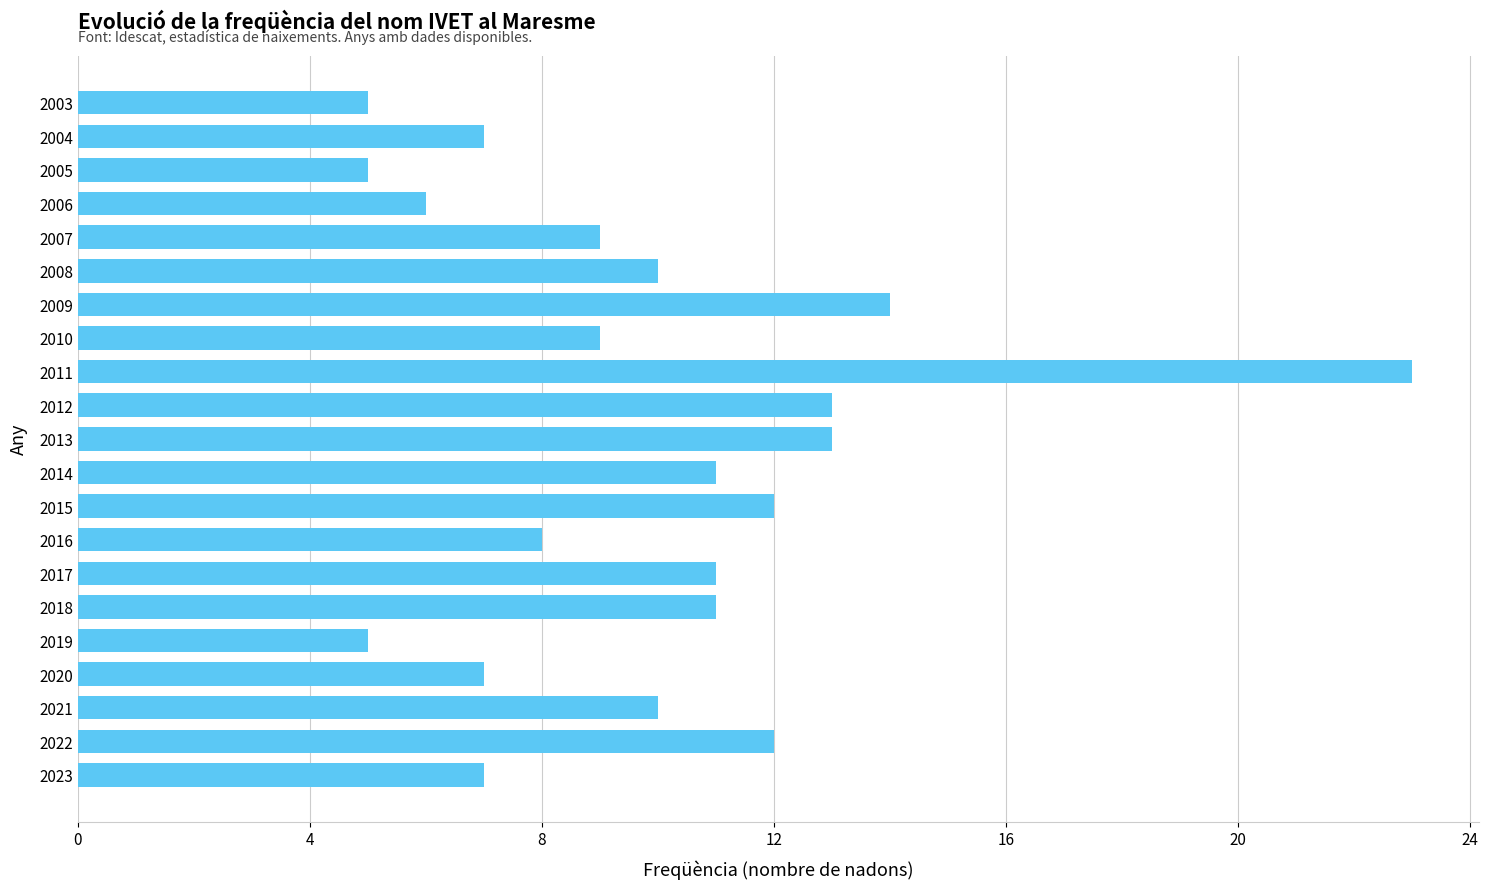

What is the ratio of the value at 2011 to the value at 2012?

1.8